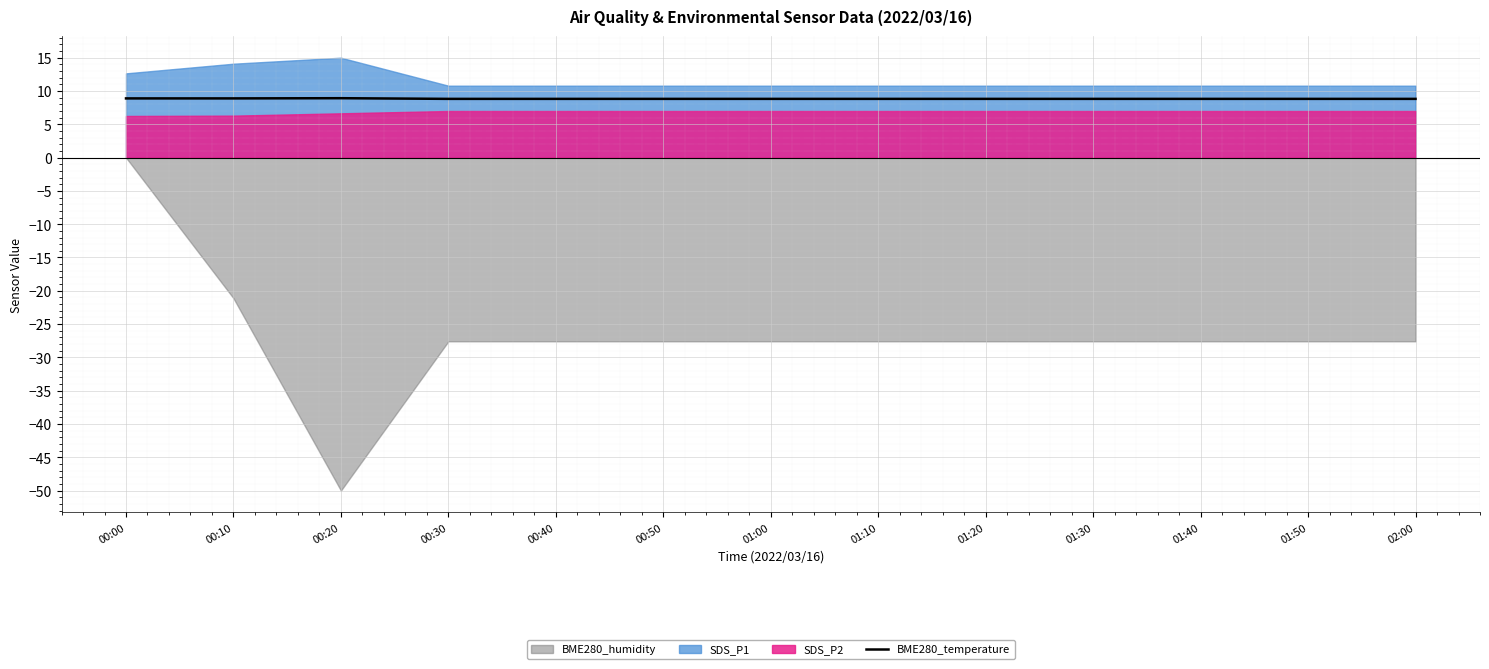

The BME280_temperature series shows 8.8 at 01:00. True or false?

True